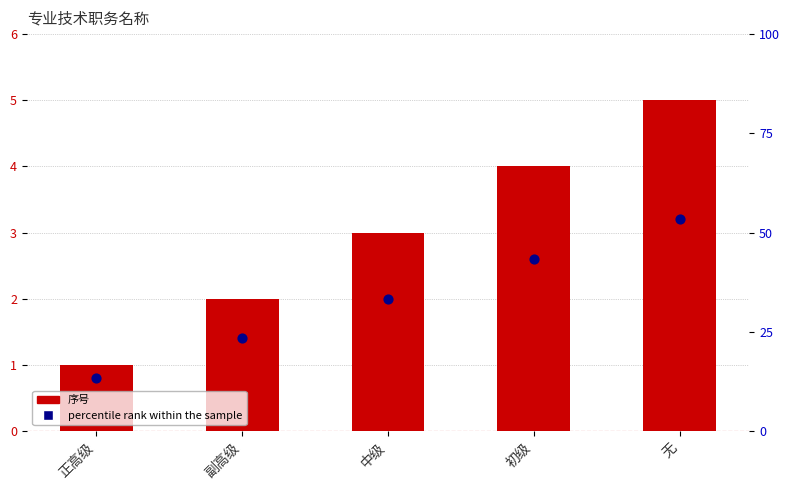

At how many categories does at least one series exceed 2?

3